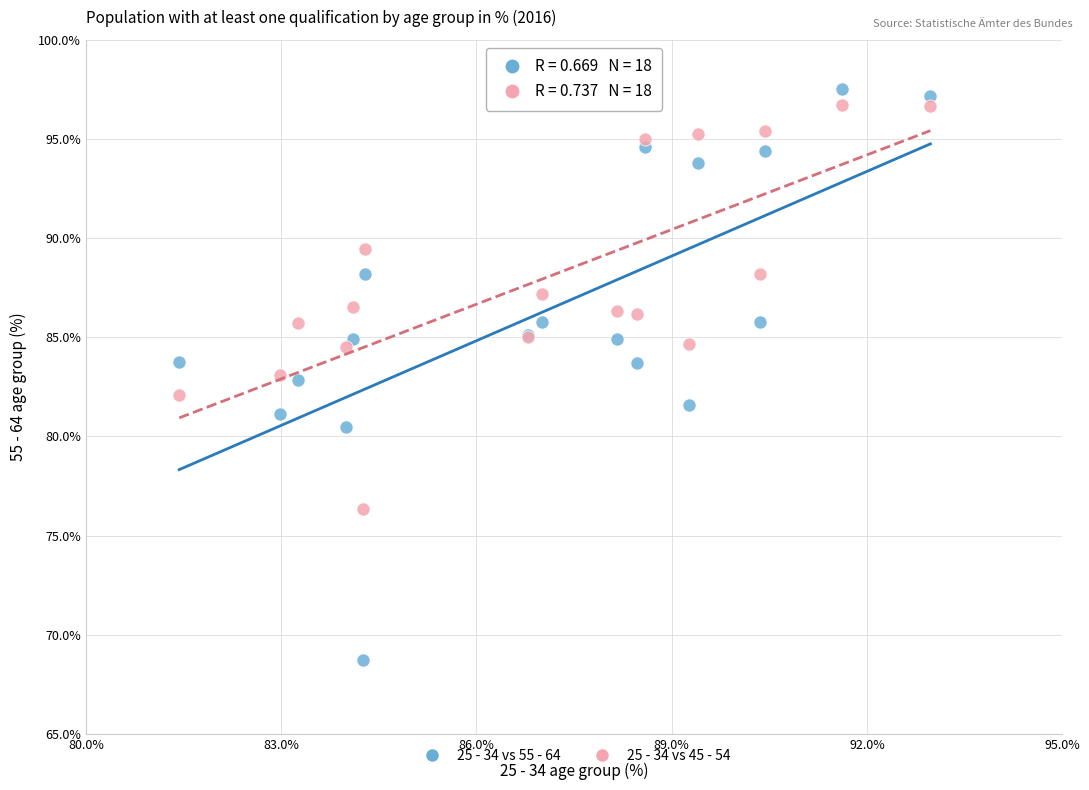

Which series has the widest spread of Y values?

25 - 34 vs 55 - 64